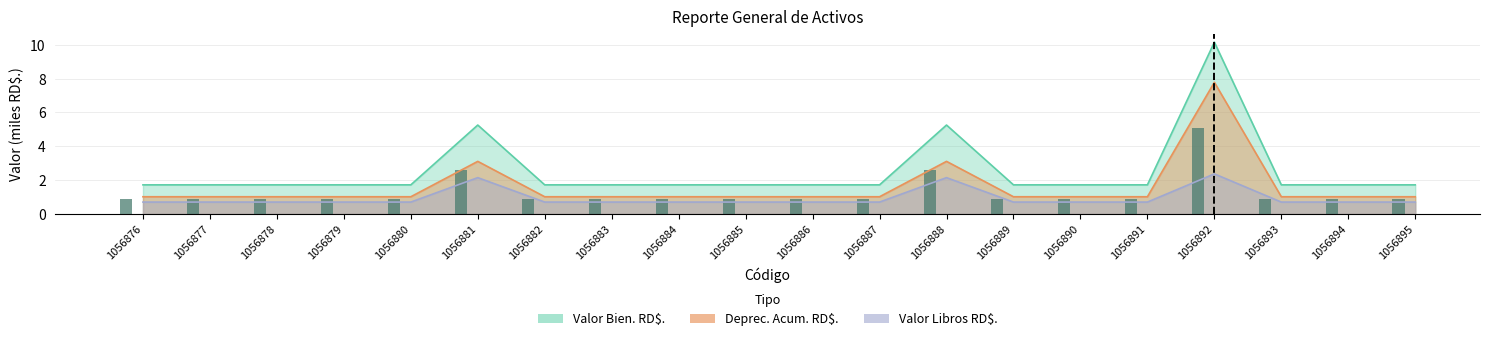

Rank the series by their average value, from highest to lowest.

Valor Bien. RD$., Deprec. Acum. RD$., Valor Libros RD$.